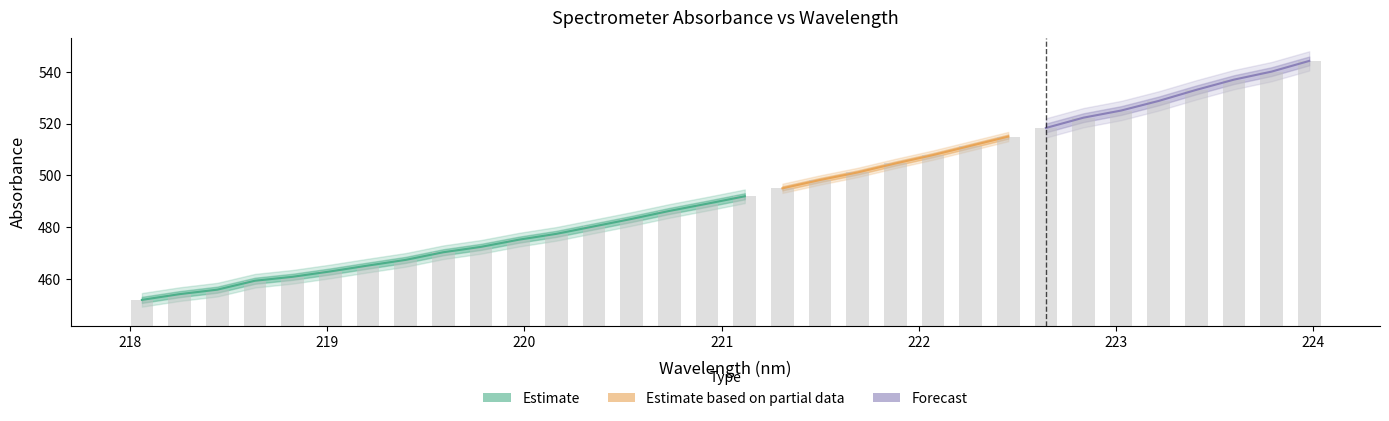

What is the difference between the maximum and minimum values?

92.4